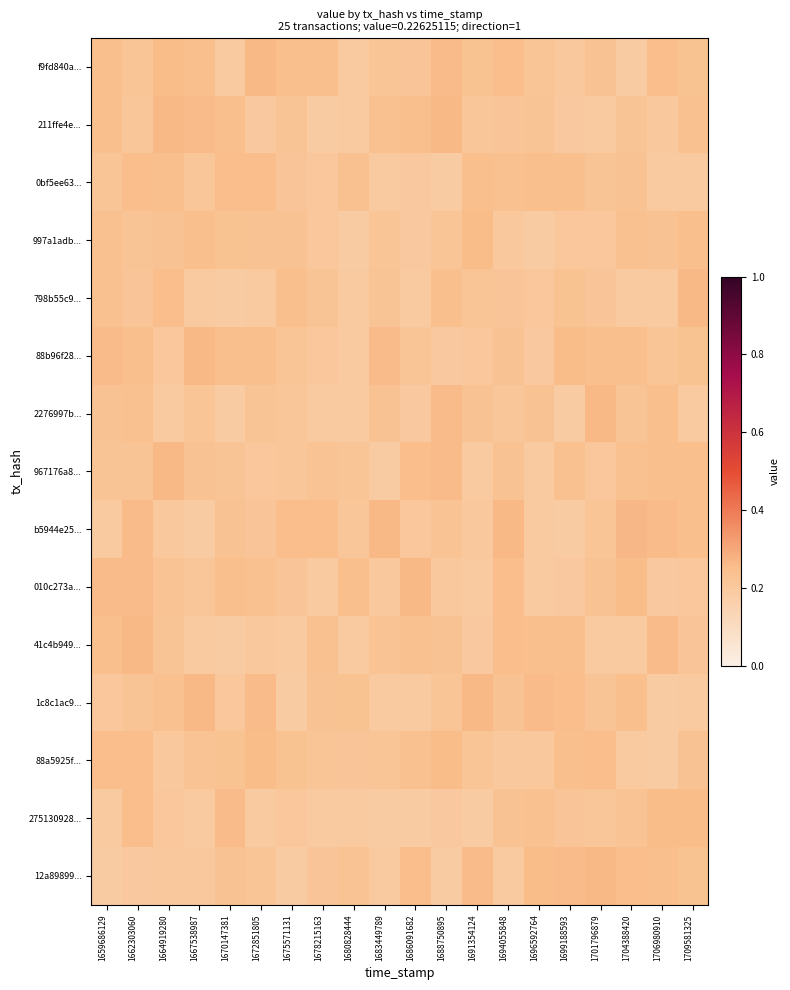

What is the spread (max minus min) of values at 1701796879?

0.1